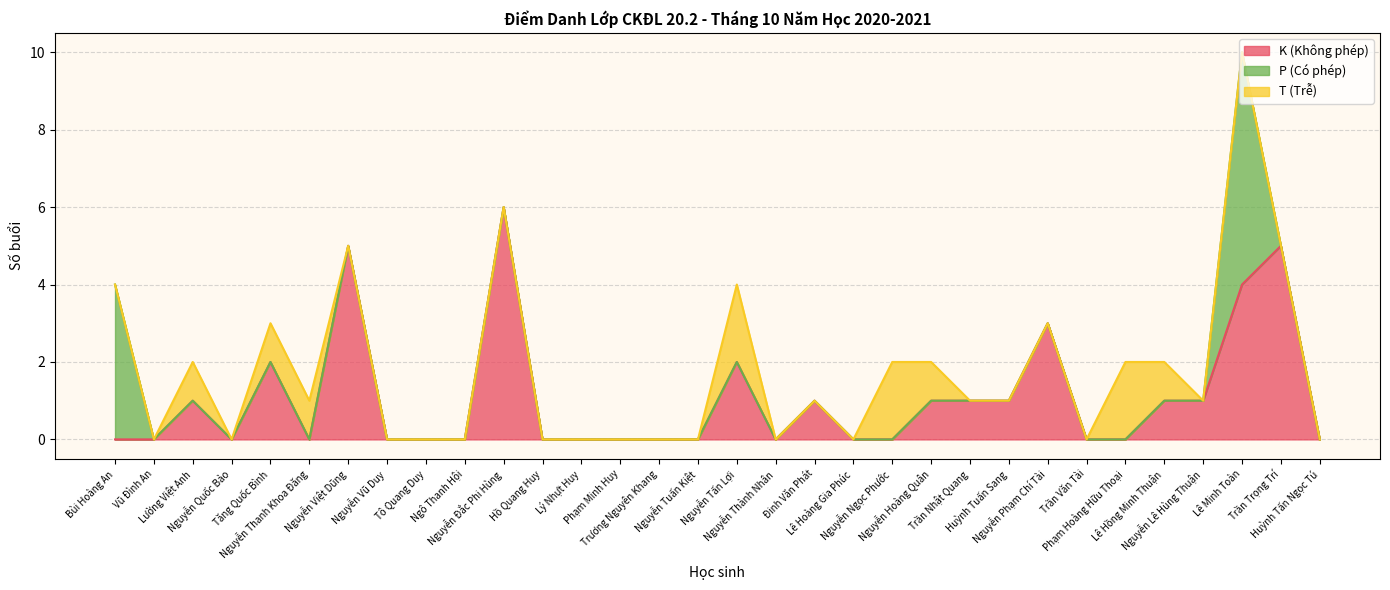

What is the label of the 20th point from the right?

Lý Nhựt Huy